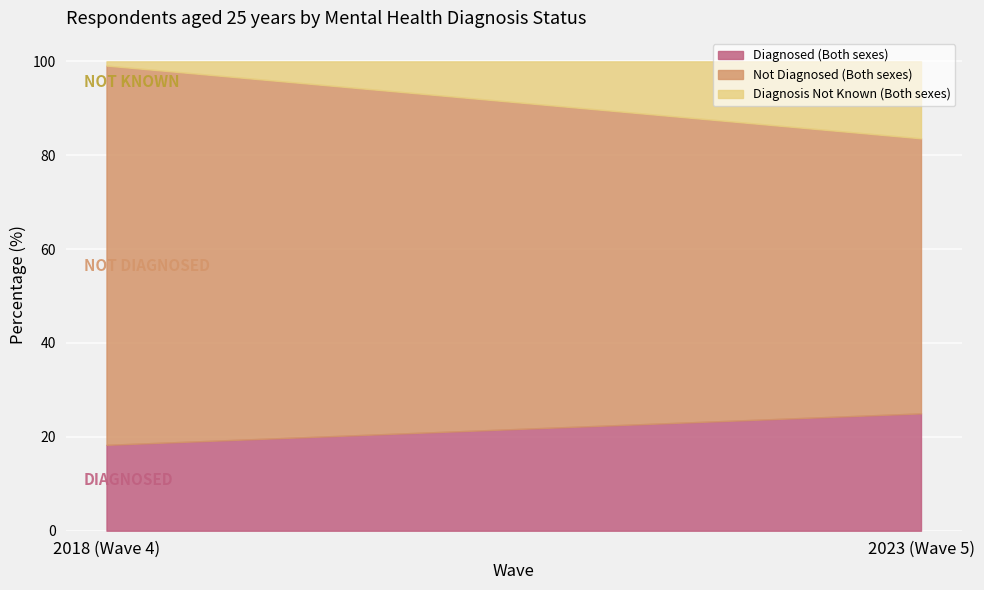

What is the smallest value displayed?

0.9